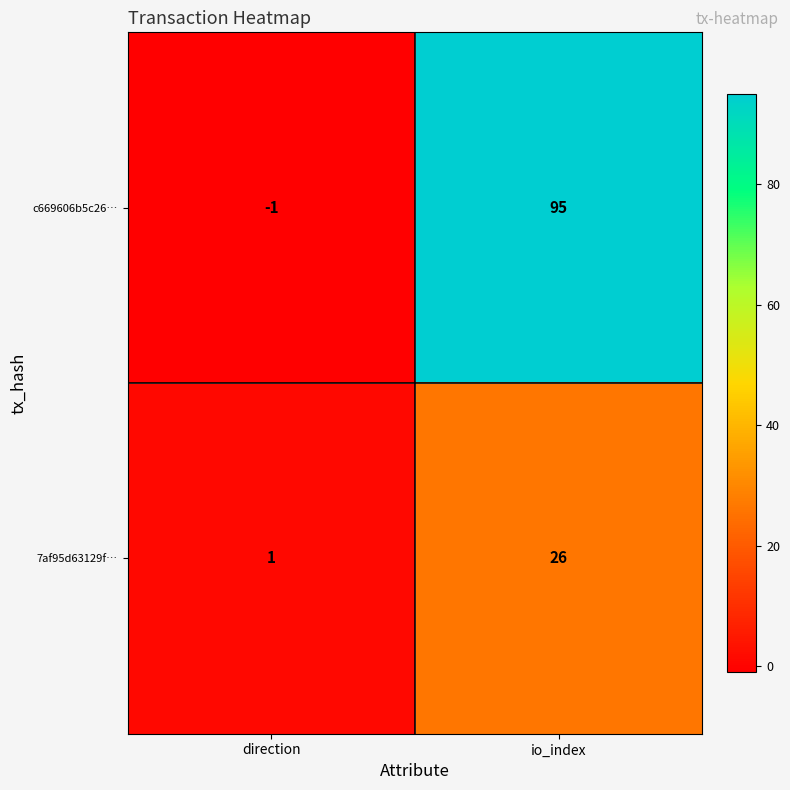

Reading left to right, transcribe all the data shown in this chart.

c669606b5c26…: -1	95
7af95d63129f…: 1	26